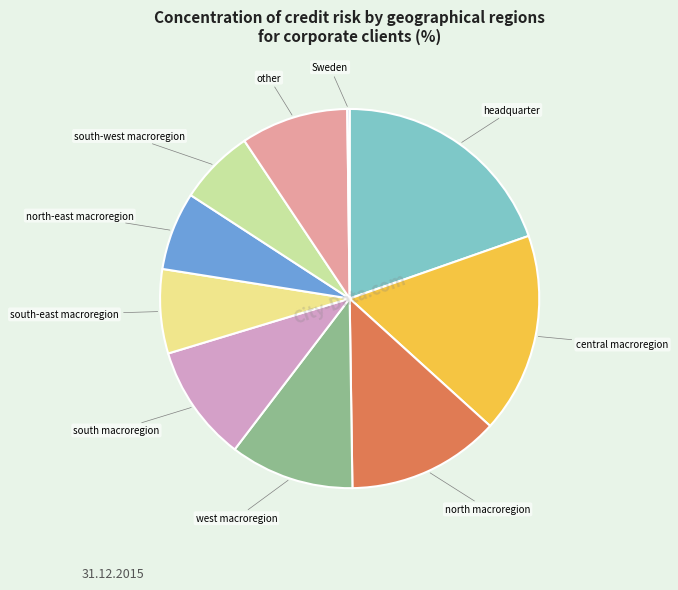

Is it true that south macroregion is 10% of the pie?

True